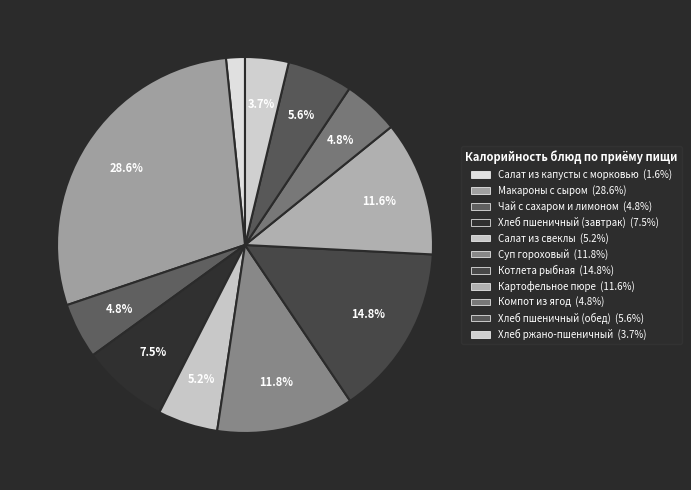

To the nearest percent, what is the average slice percentage?

9%